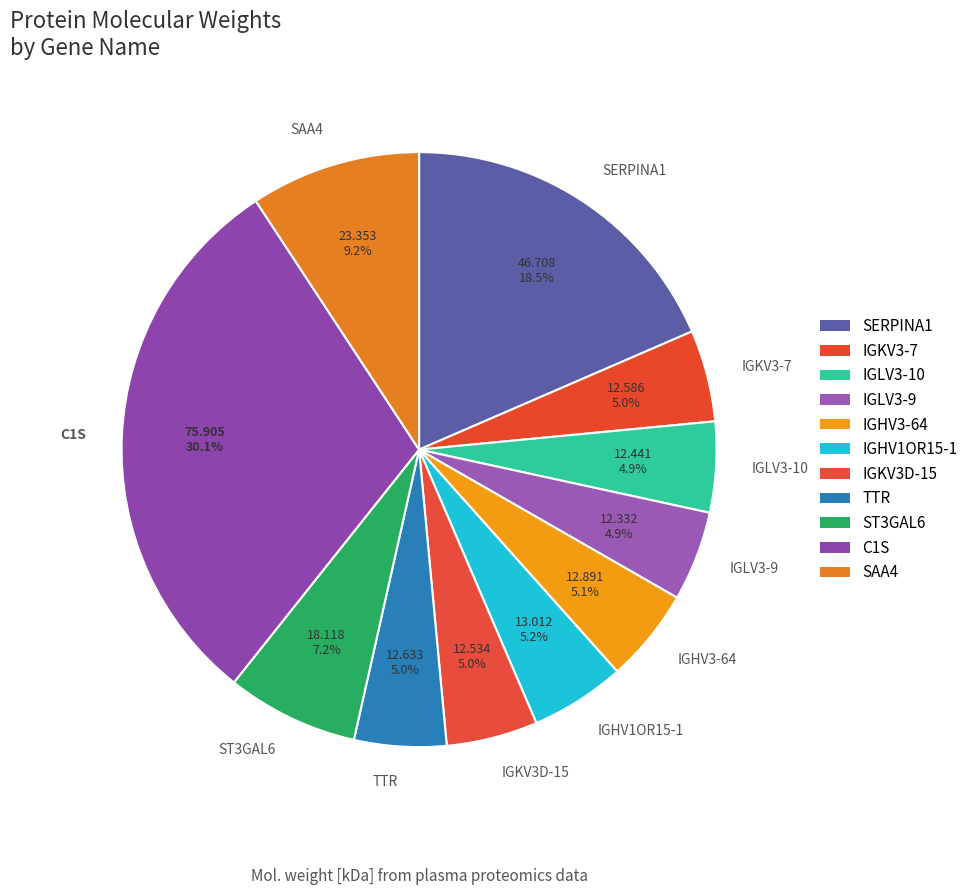

How many slices are in this pie chart?

11